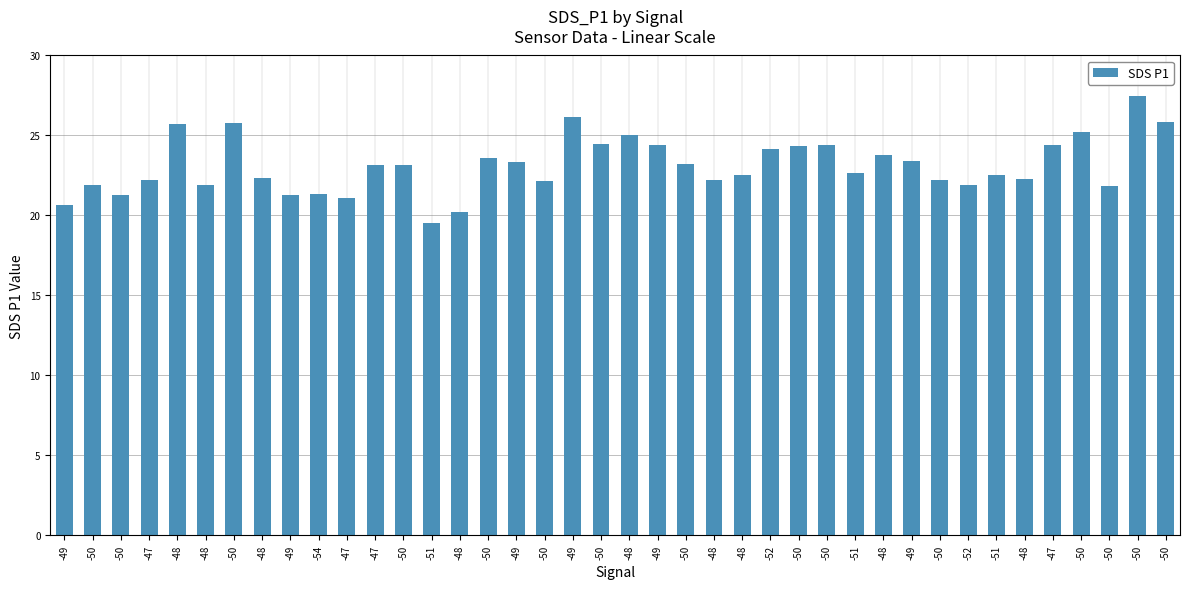

How many bars are there in total?

40